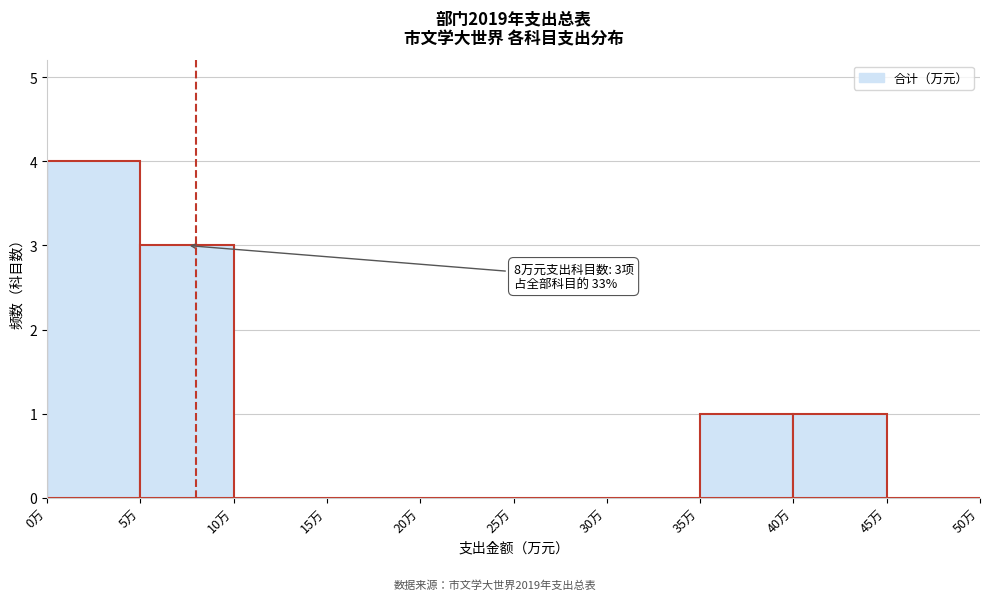

Which range on the x-axis has the tallest bar?

0 to 5